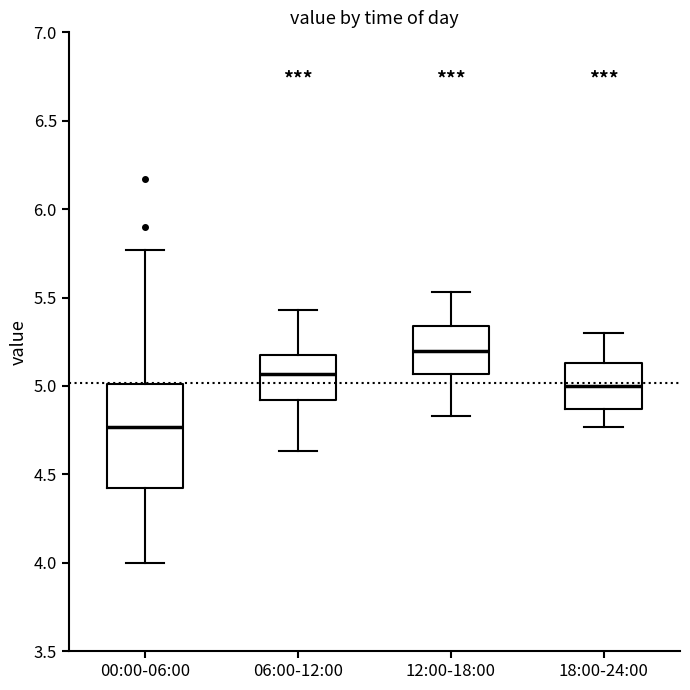

Which box's median line is the highest?

12:00-18:00